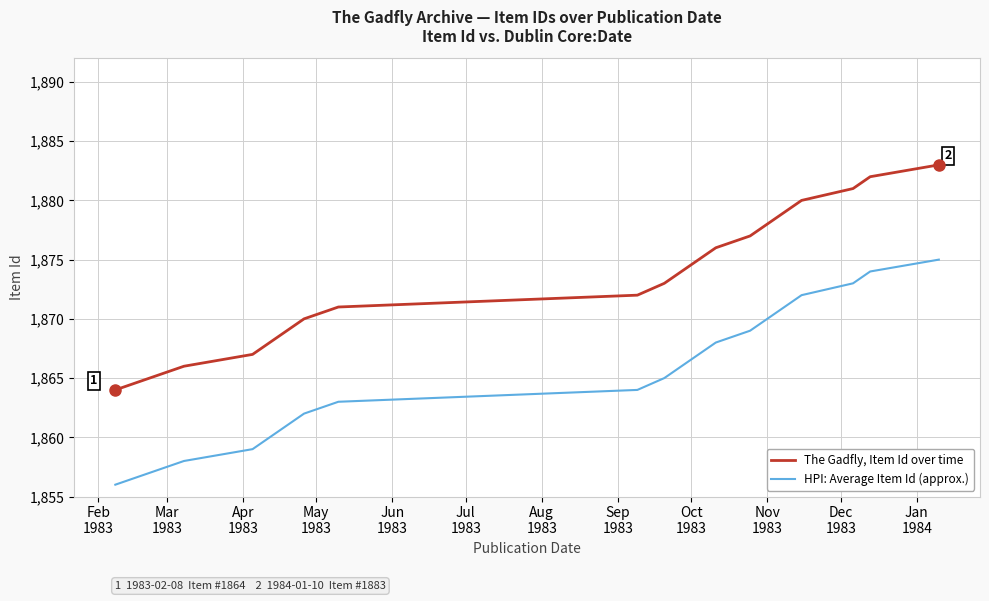

True or false: The Gadfly, Item Id over time and HPI: Average Item Id (approx.) intersect in this chart.

False